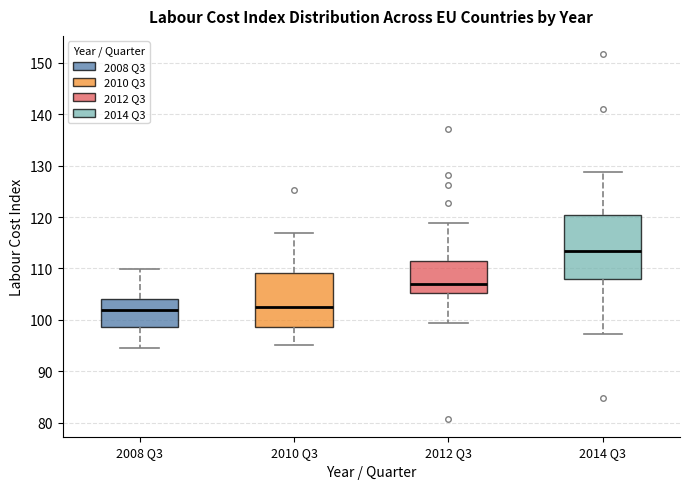

Reading left to right, transcribe this box plot: for each box, give where its median line is, the range the box spans, and where its two whiskers end, as read against the y-axis. The values are not printed on the chart, so give them approximately, as read against the axis.

2008 Q3: median 102, box 99 to 104, whiskers 95 to 110
2010 Q3: median 102, box 99 to 109, whiskers 95 to 117
2012 Q3: median 107, box 105 to 112, whiskers 99 to 119
2014 Q3: median 113, box 108 to 120, whiskers 97 to 129